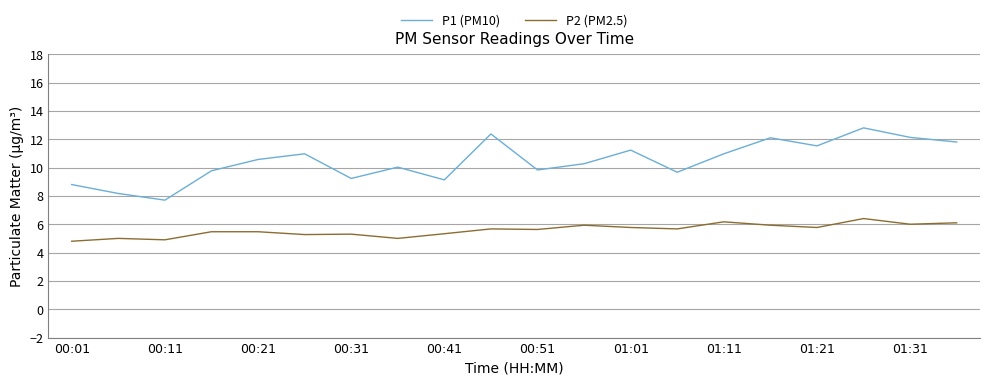

True or false: P1 (PM10) and P2 (PM2.5) cross at least once.

False